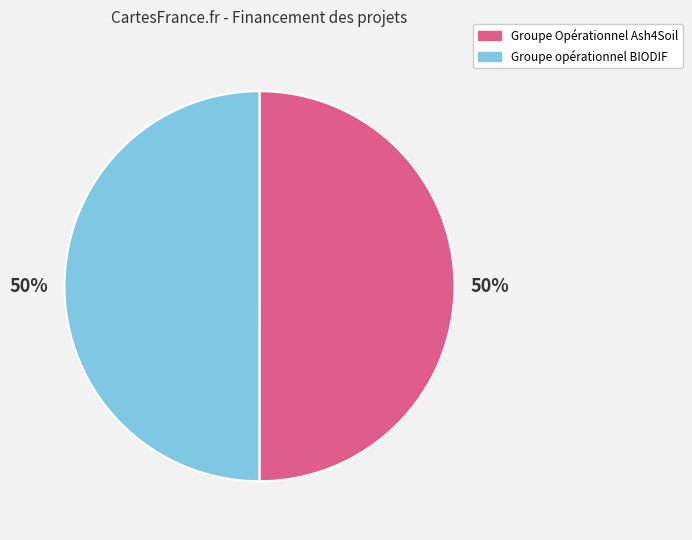

What is the ratio of the value at Groupe Opérationnel Ash4Soil to the value at Groupe opérationnel BIODIF?

1.0